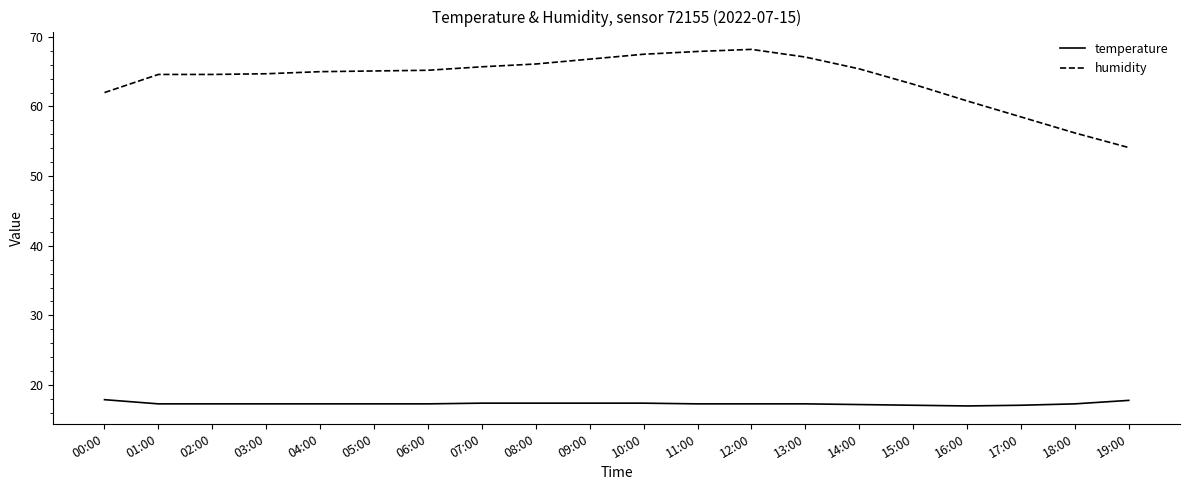

What is the maximum value shown in the chart?

68.2